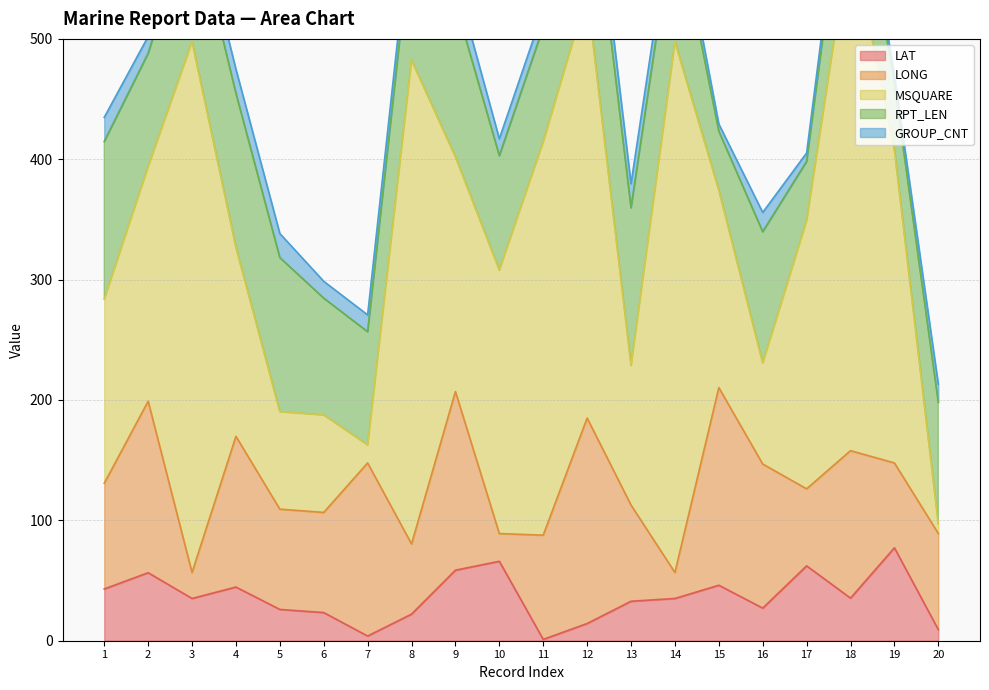

What is the value of the RPT_LEN point at the 8th from the left?

107.0